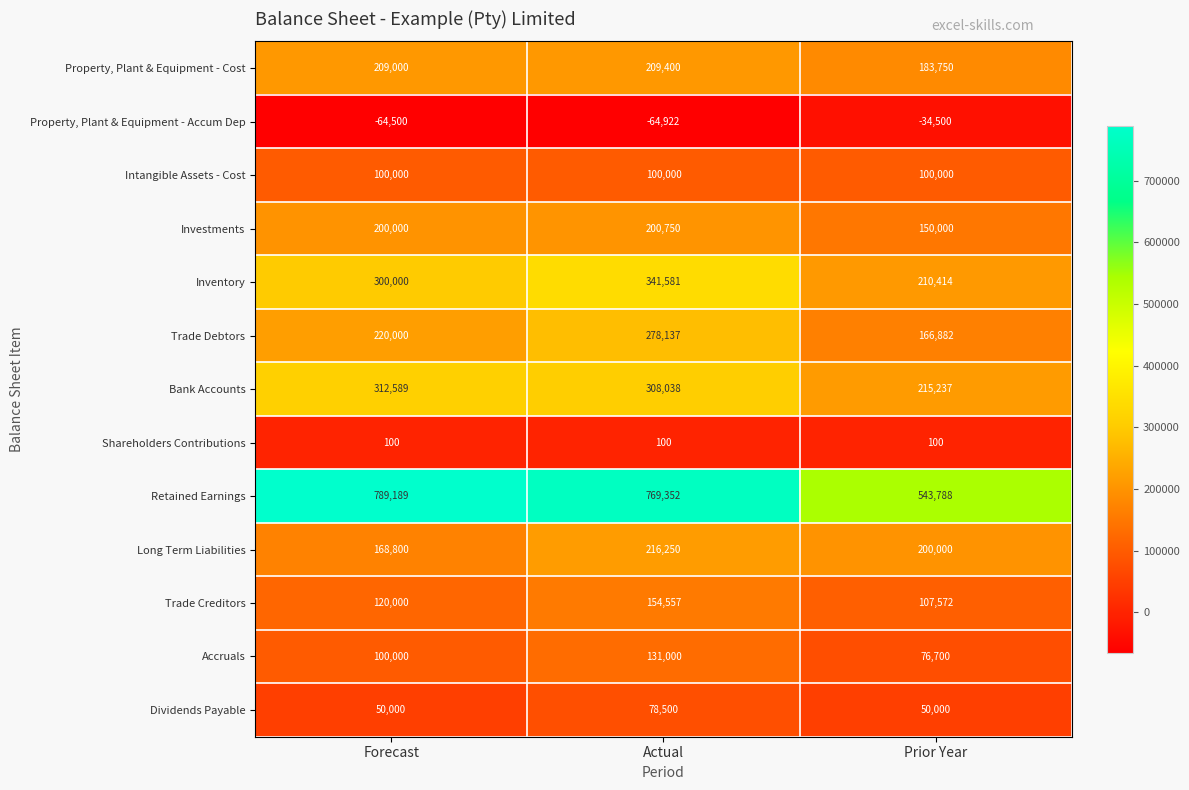

Which series has the widest spread of values?

Retained Earnings